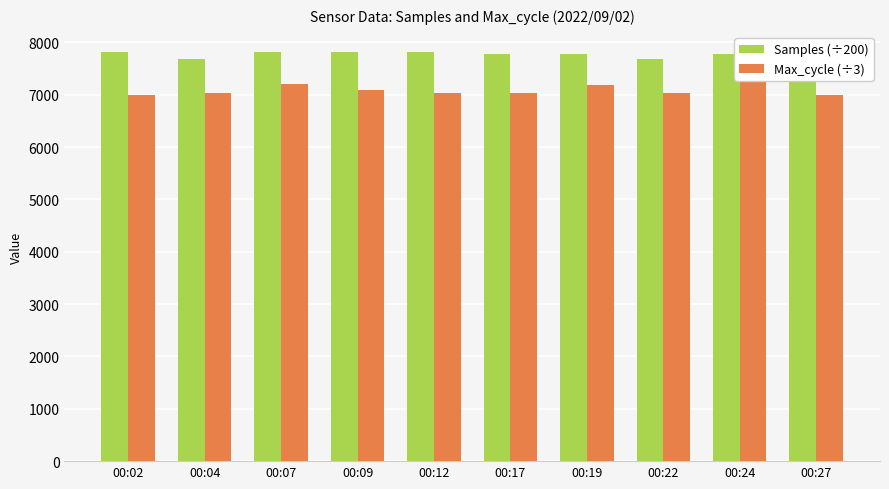

What value does the Samples (÷200) series have at 00:24?

7779.6